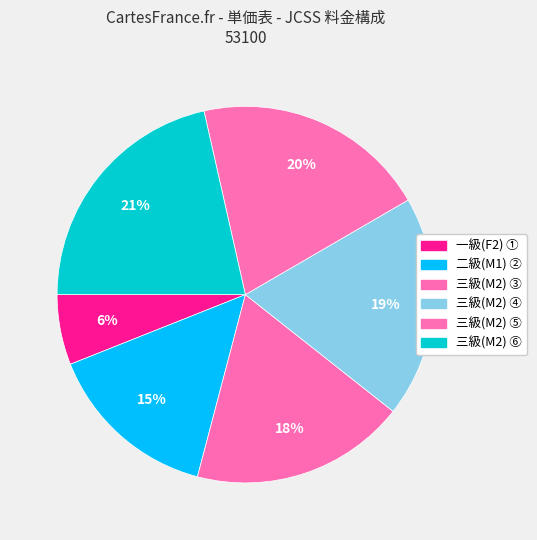

The 三級(M2) ⑥ slice represents 7% of the pie. True or false?

False